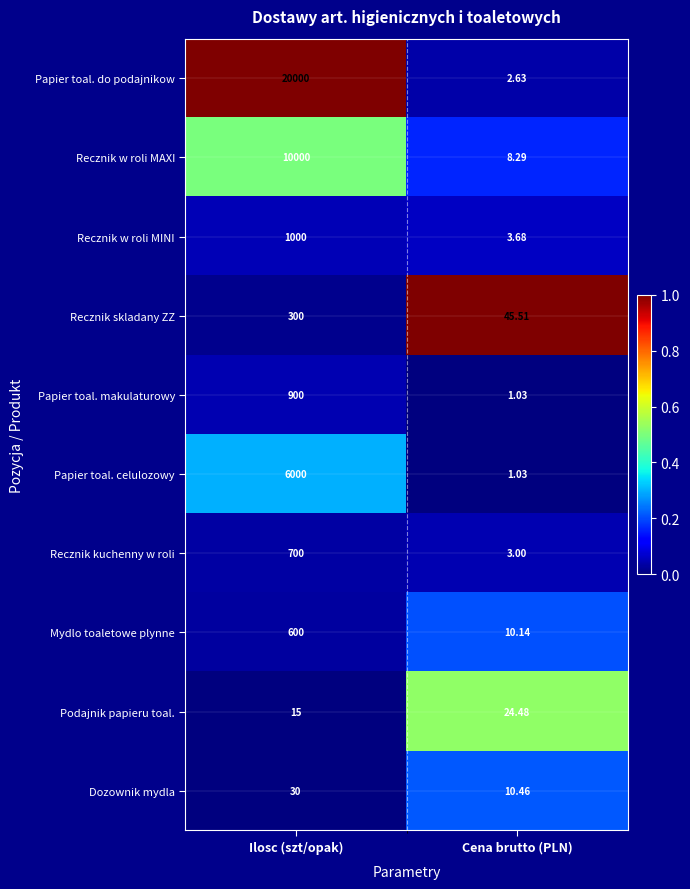

Which series has the largest total across all categories?

Papier toal. do podajnikow